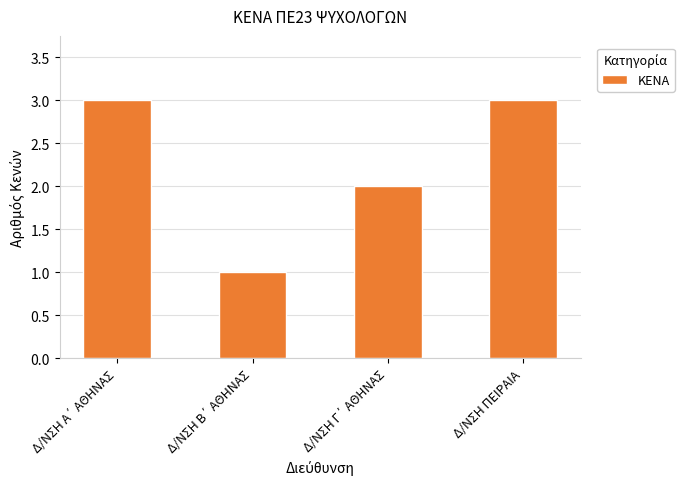

How many categories are shown in the chart?

4